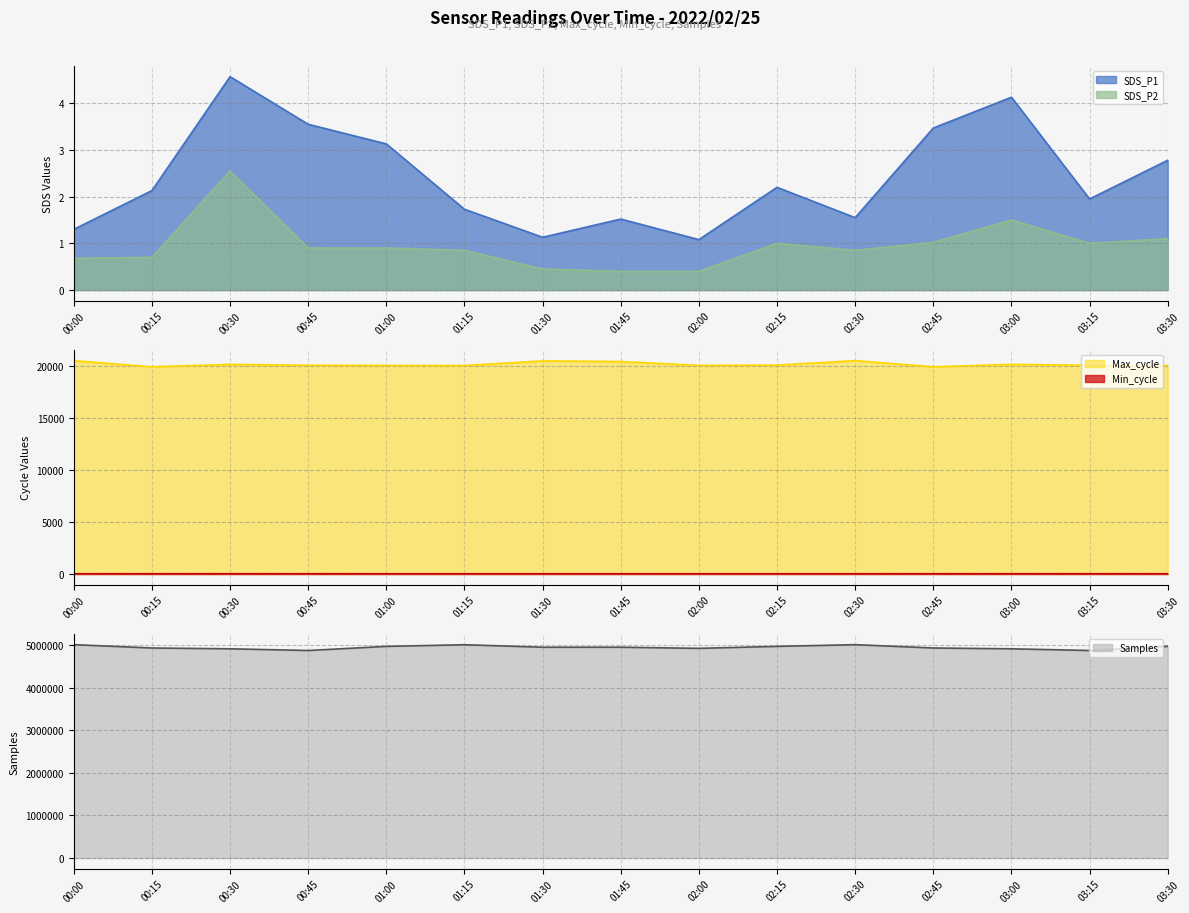

Which series has the widest spread of values?

Samples